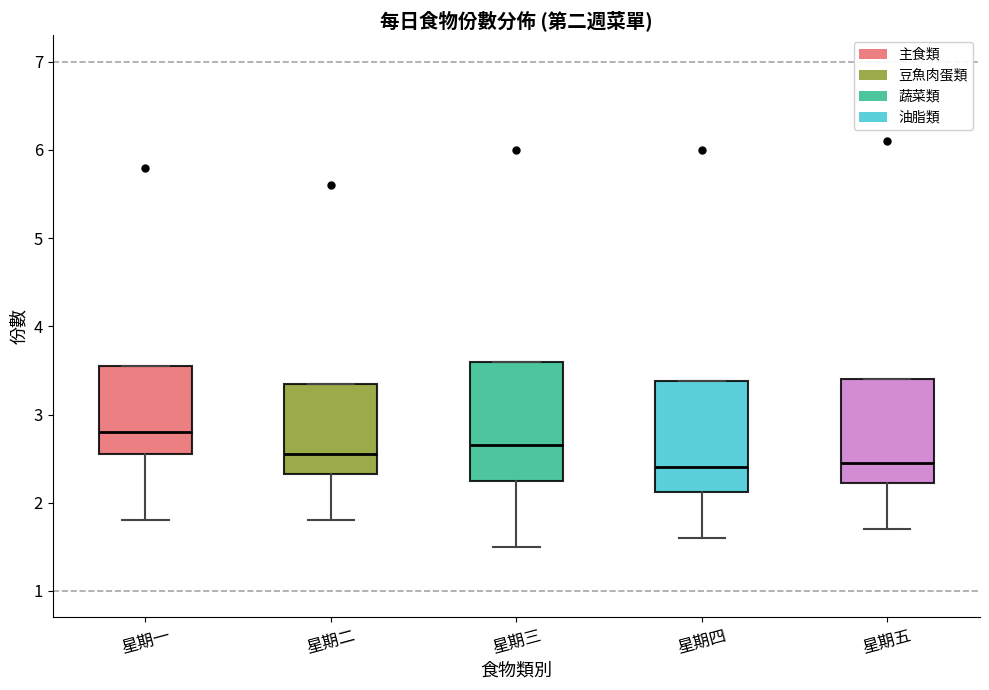

Where is the lower edge of the box for 星期三 on the y-axis? The values are not printed on the chart, so give them approximately, as read against the axis.

2.3